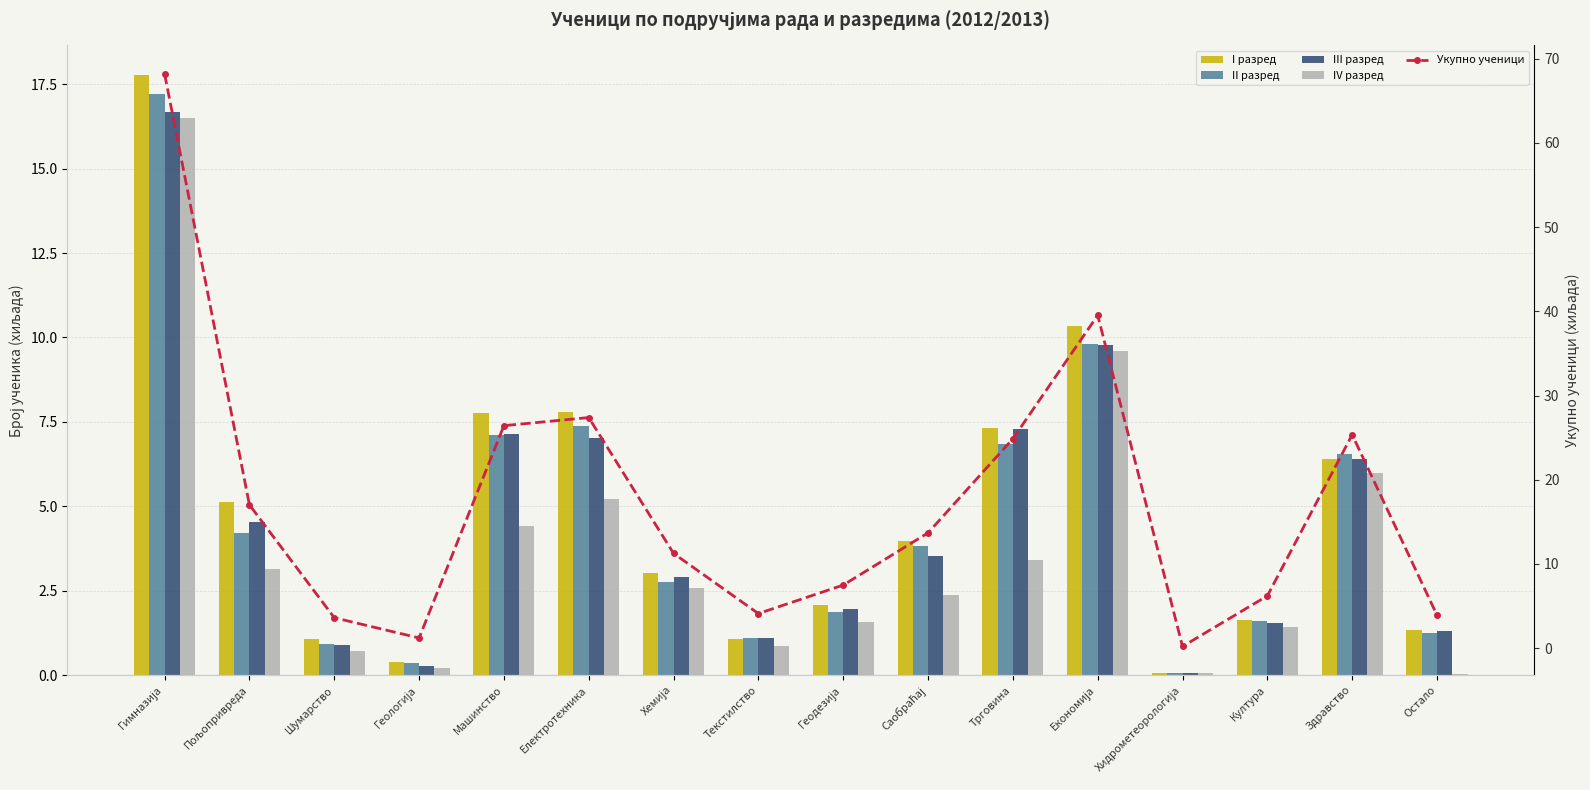

At which label is III разред closest to 8?

Трговина